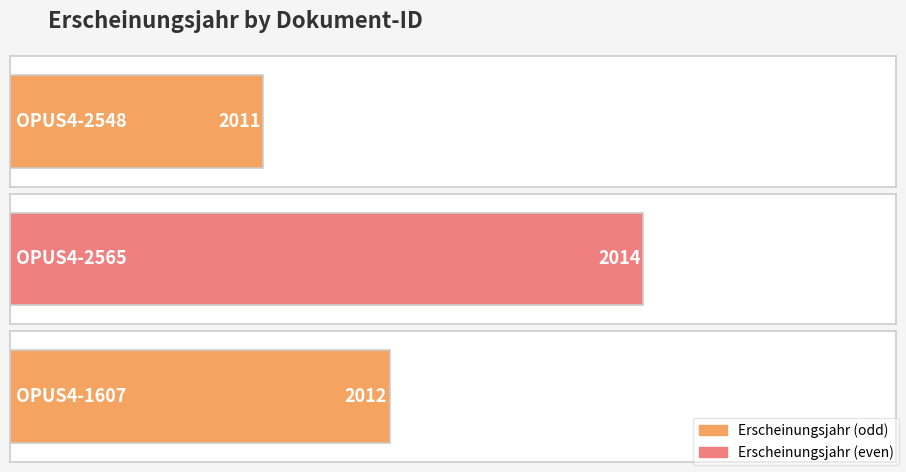

Rank the categories by value from highest to lowest.

OPUS4-2565, OPUS4-1607, OPUS4-2548